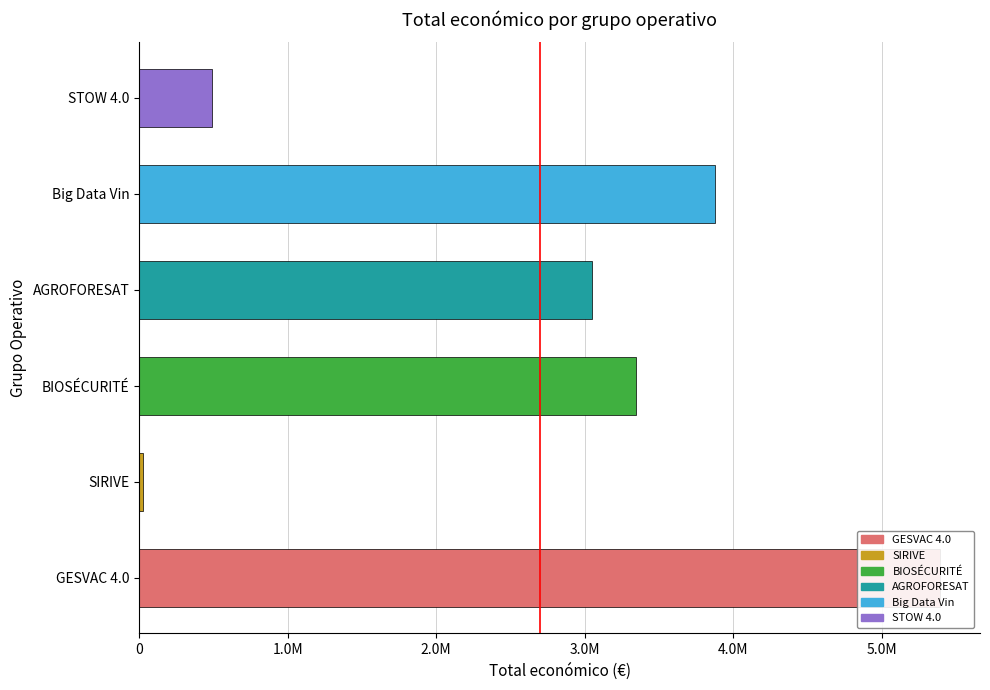

What is the maximum value shown in the chart?

5390598